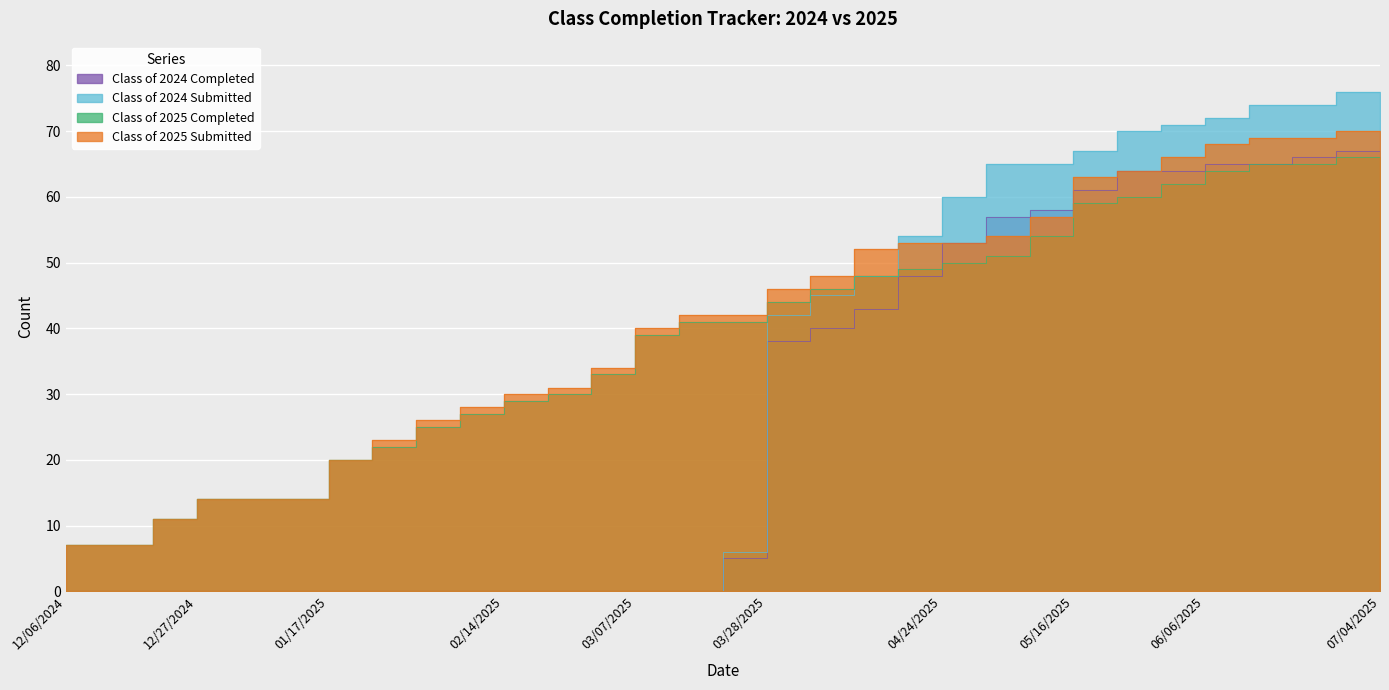

Reading left to right, what are all the values shown in this chart?

Class of 2024 Completed: 0	0	0	0	0	0	0	0	0	0	0	0	0	0	0	5	38	40	43	48	53	57	58	61	64	64	65	65	66	67	67
Class of 2024 Submitted: 0	0	0	0	0	0	0	0	0	0	0	0	0	0	0	6	42	45	48	54	60	65	65	67	70	71	72	74	74	76	76
Class of 2025 Completed: 7	7	11	14	14	14	20	22	25	27	29	30	33	39	41	41	44	46	48	49	50	51	54	59	60	62	64	65	65	66	66
Class of 2025 Submitted: 7	7	11	14	14	14	20	23	26	28	30	31	34	40	42	42	46	48	52	53	53	54	57	63	64	66	68	69	69	70	70